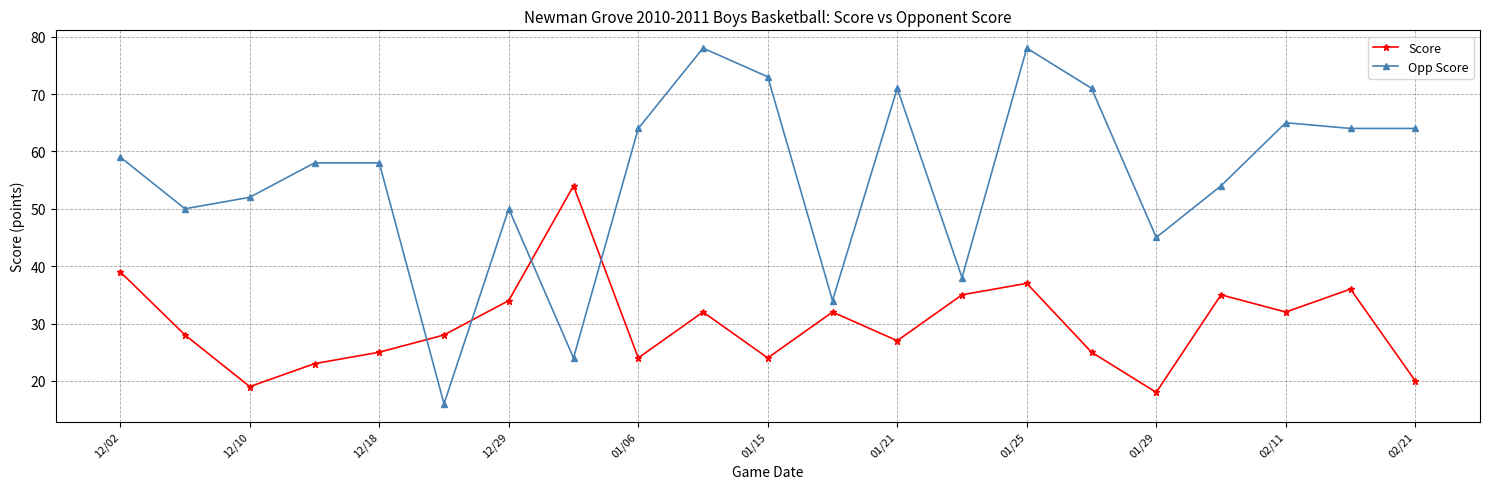

How many series are shown in this chart?

2